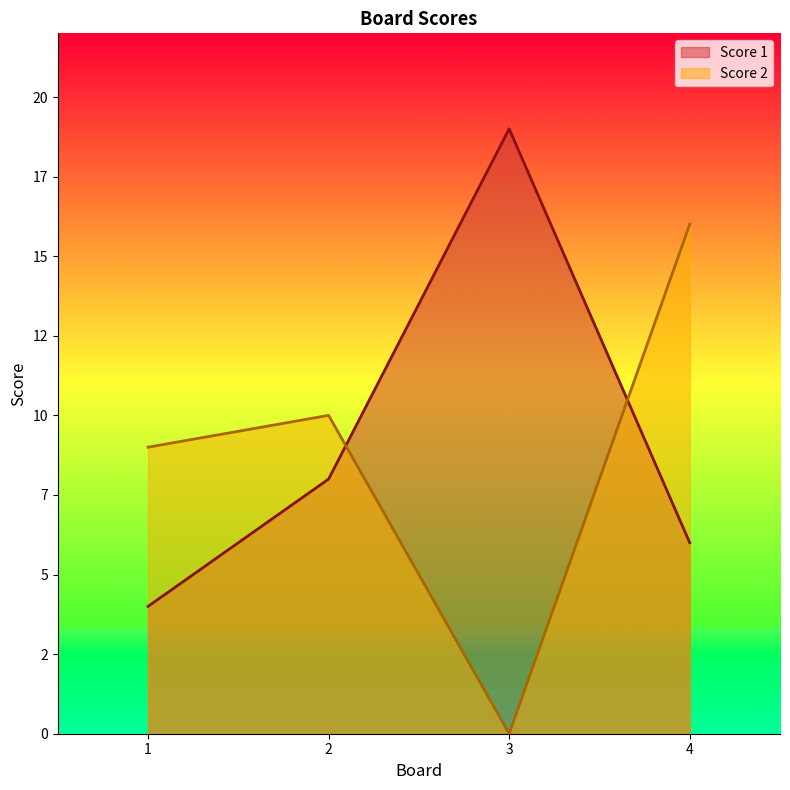

What is the spread (max minus min) of values at 2?

2